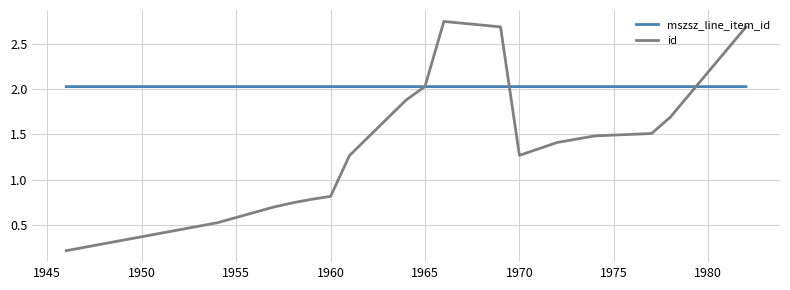

Rank the series by their maximum value, from highest to lowest.

id, mszsz_line_item_id